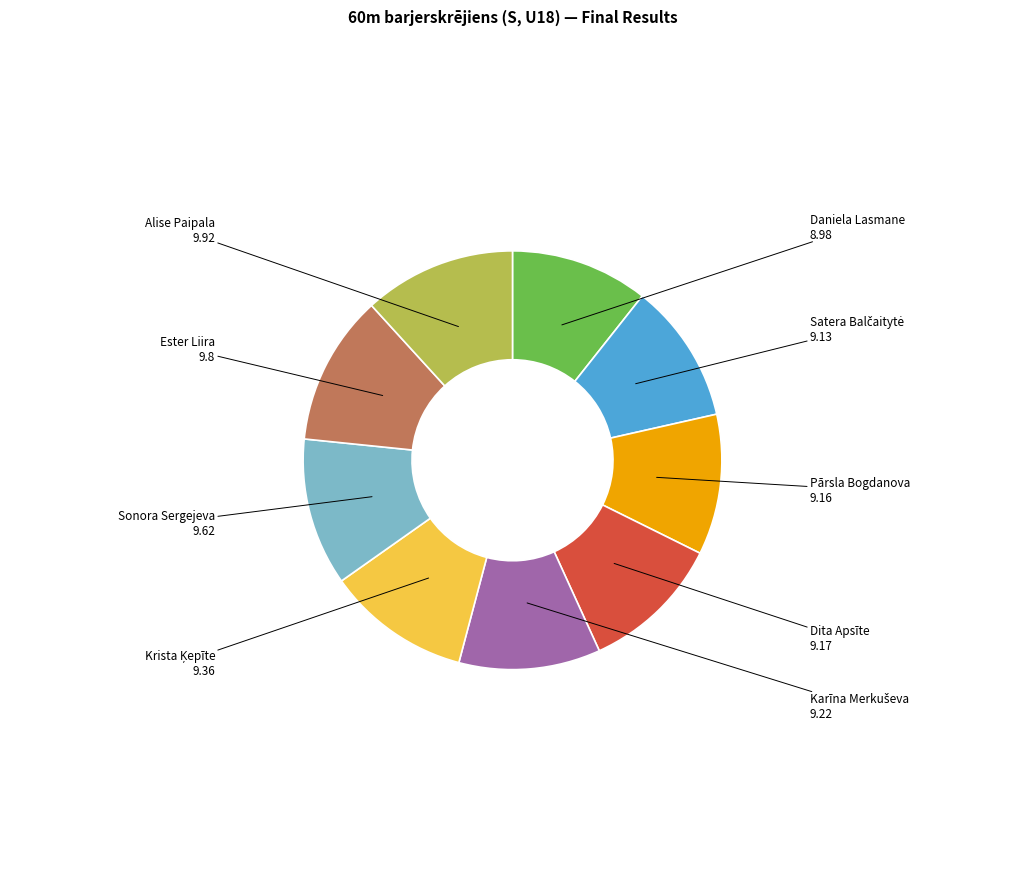

The Ester Liira slice represents 12% of the pie. True or false?

True